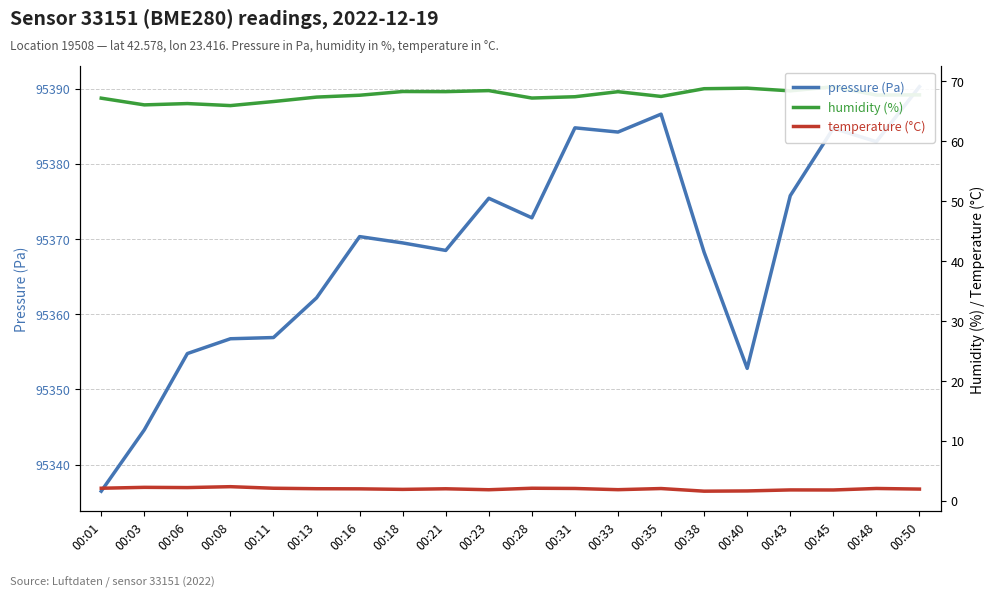

Which series has the largest total across all categories?

pressure